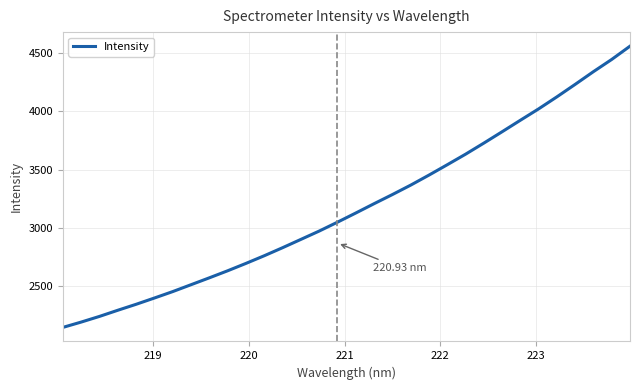

What is the difference between the maximum and minimum values?

2413.1